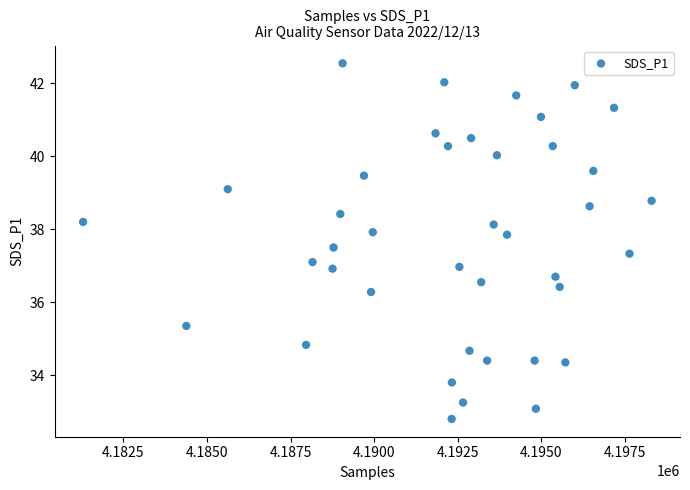

What is the range of X values (max minus min)?

17001.0